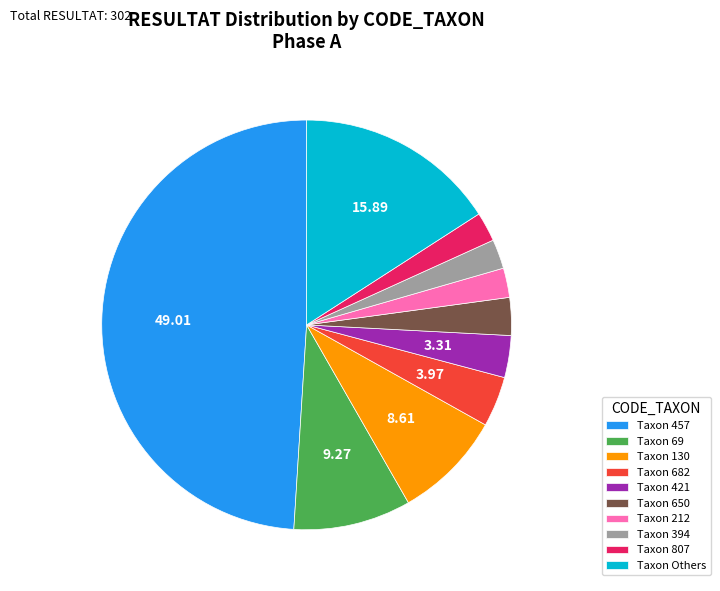

Do Taxon 457 and Taxon 130 together represent more than half of the pie?

Yes